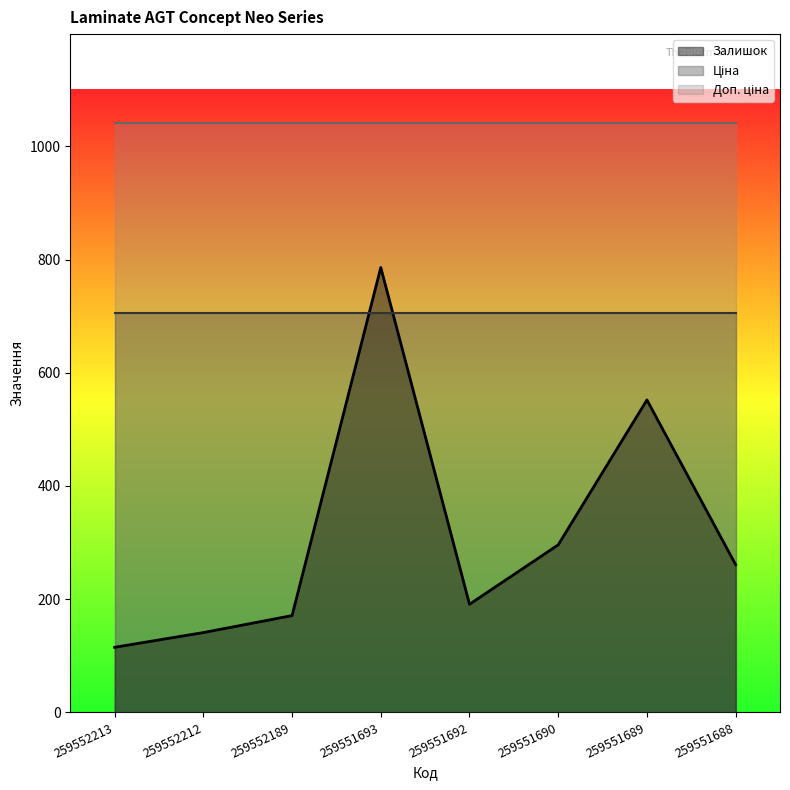

At which category does the chart reach its minimum across all series?

259552213